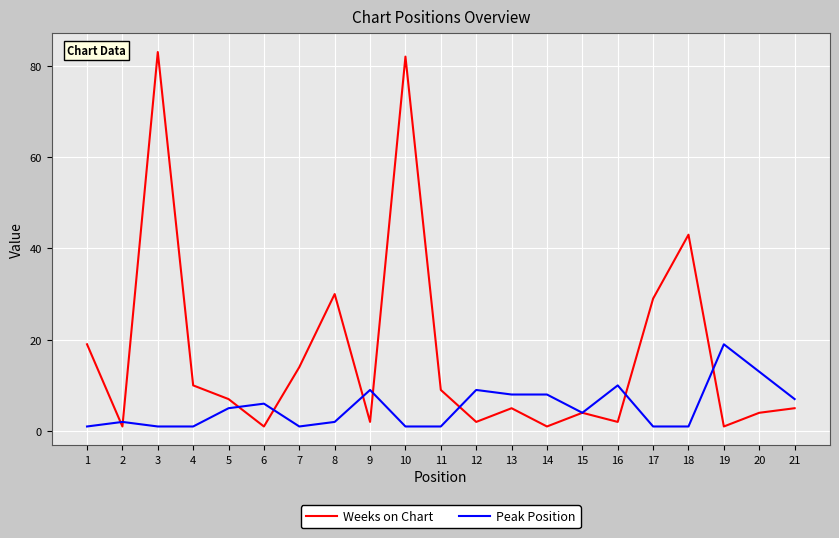

List the series in order of their overall mean, lowest first.

Peak Position, Weeks on Chart